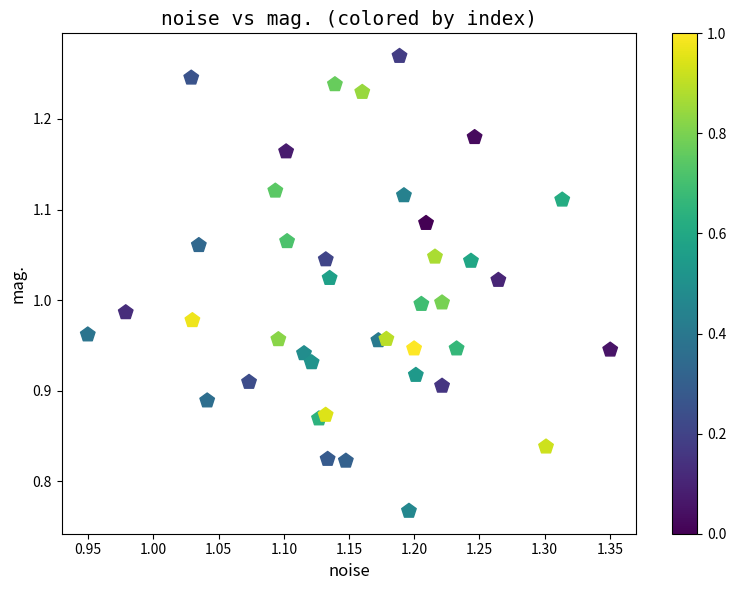

What is the range of Y values (max minus min)?

0.5